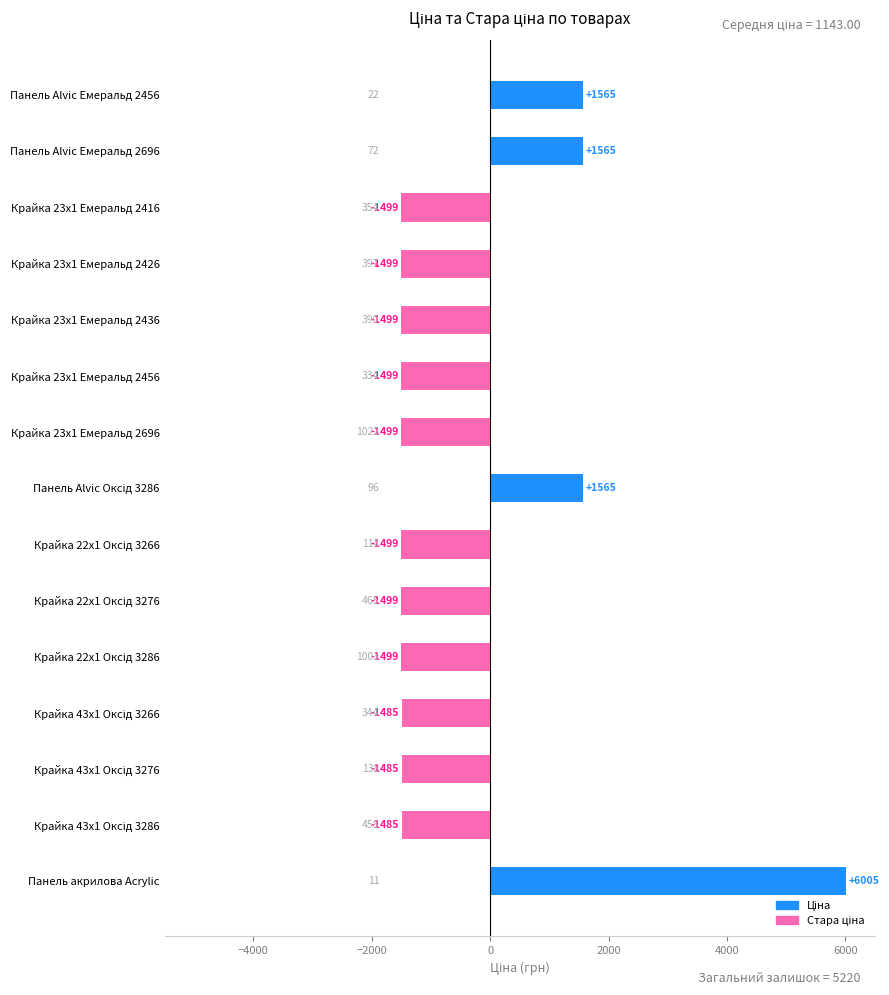

Is it true that the value at Крайка 23x1 Емеральд 2416 is -642.1?

False